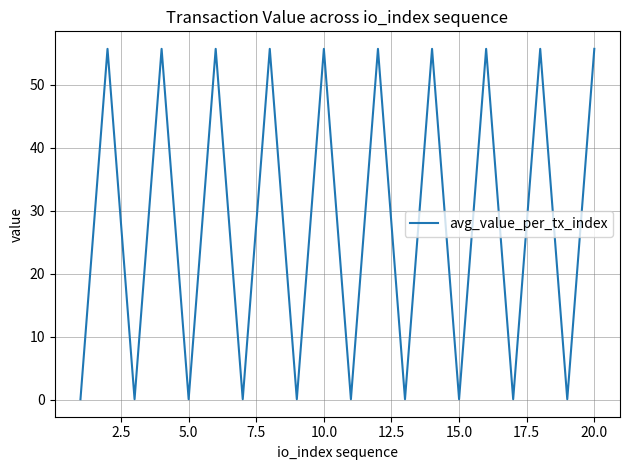

What is the greatest value displayed?

55.7